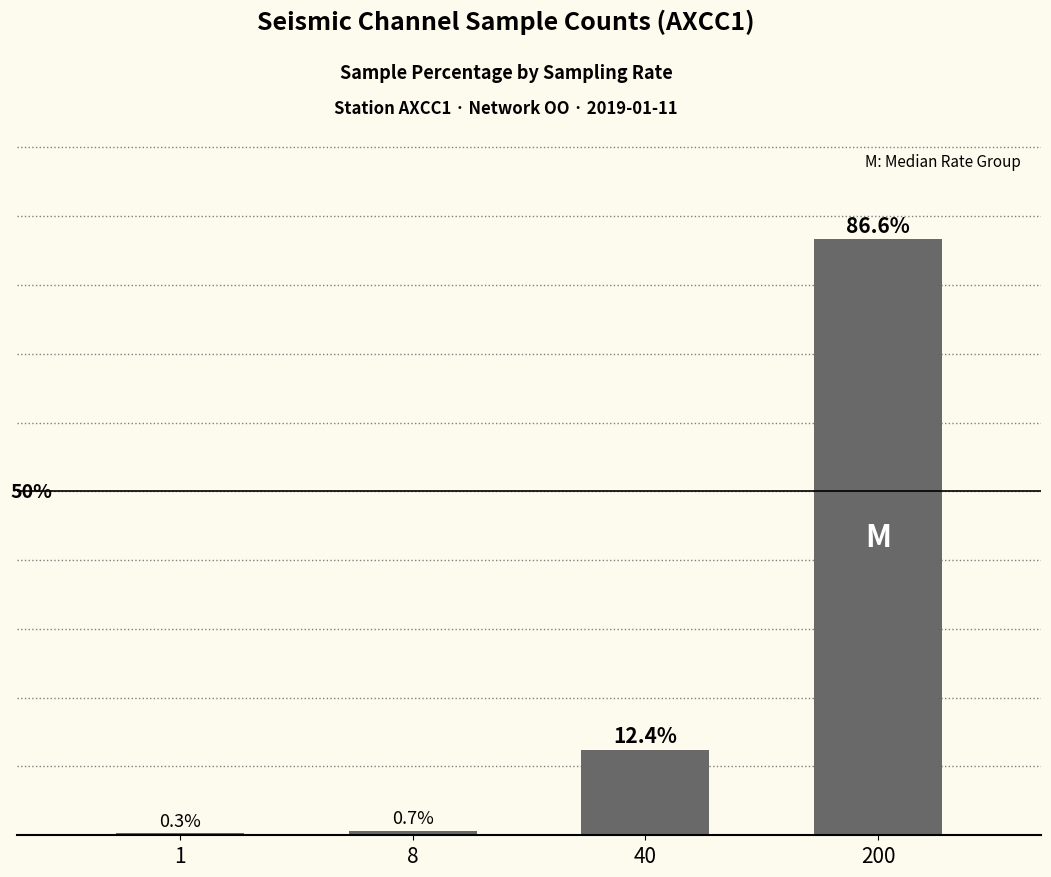

Reading left to right, transcribe all the data shown in this chart.

1=0.3	8=0.7	40=12.4	200=86.6